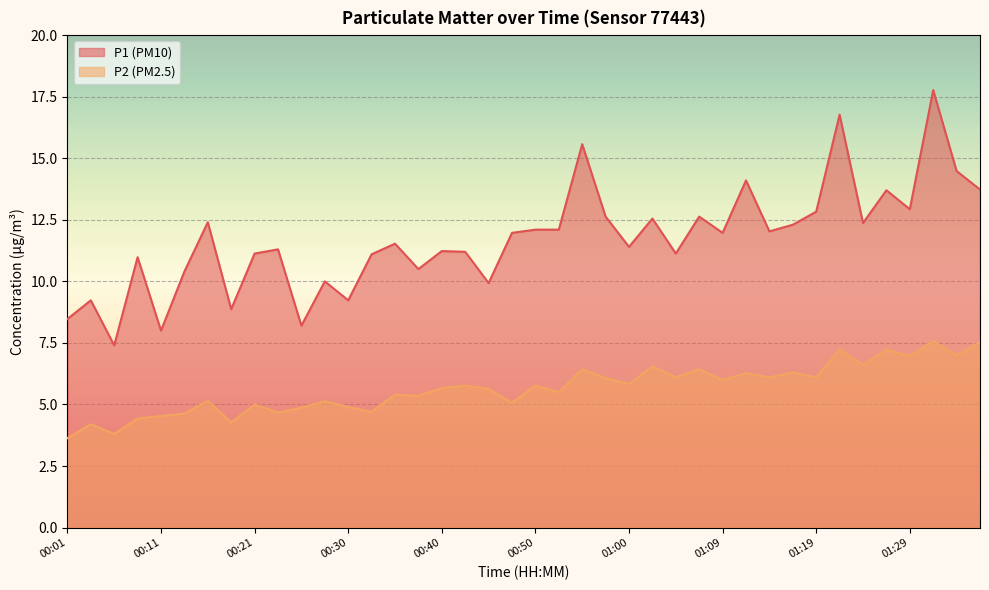

What is the maximum value for P1?

17.8